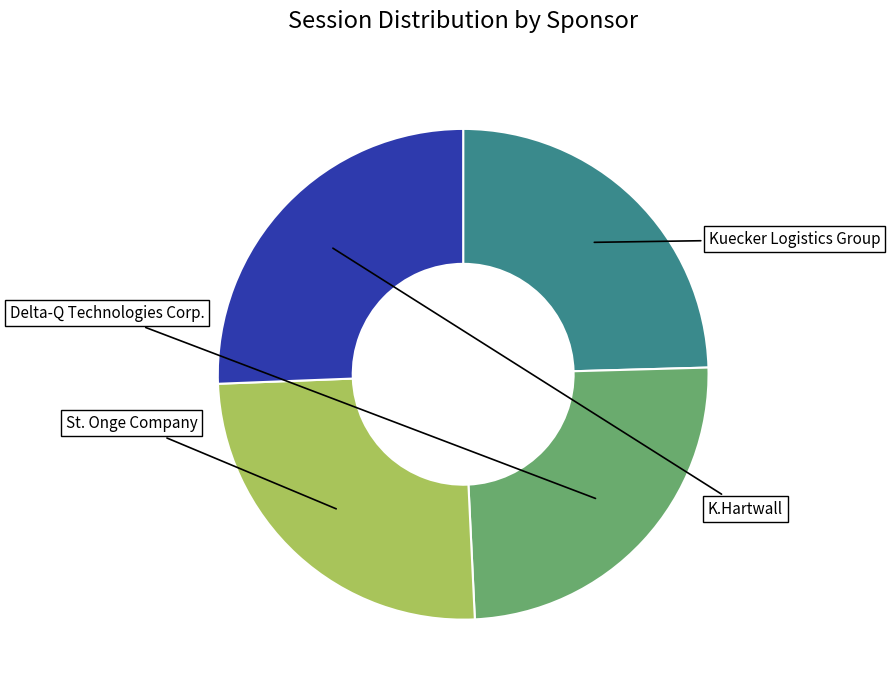

Is there any slice that represents more than half of the pie?

No